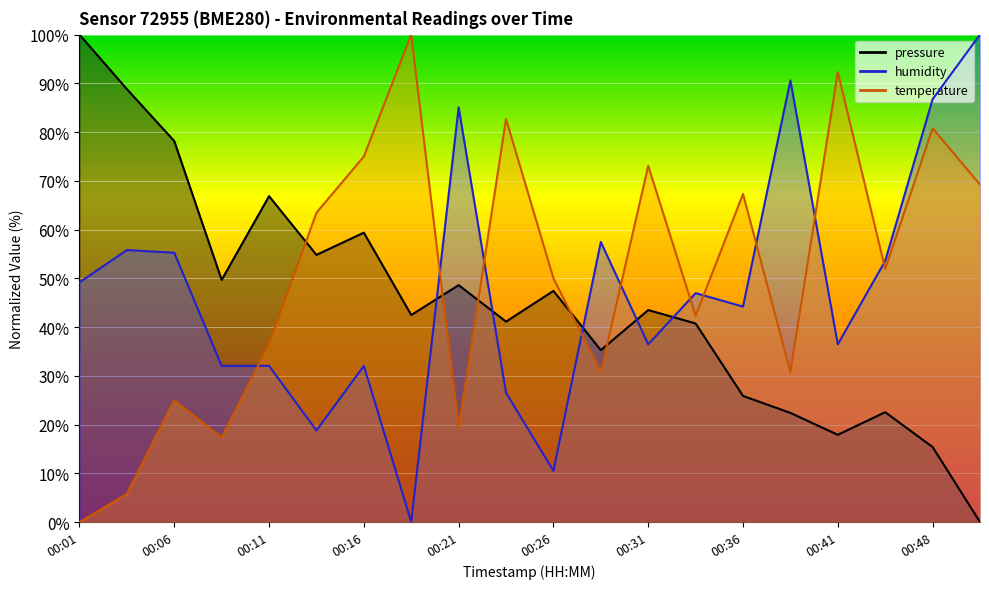

Which category has the lowest value across all series?

00:51